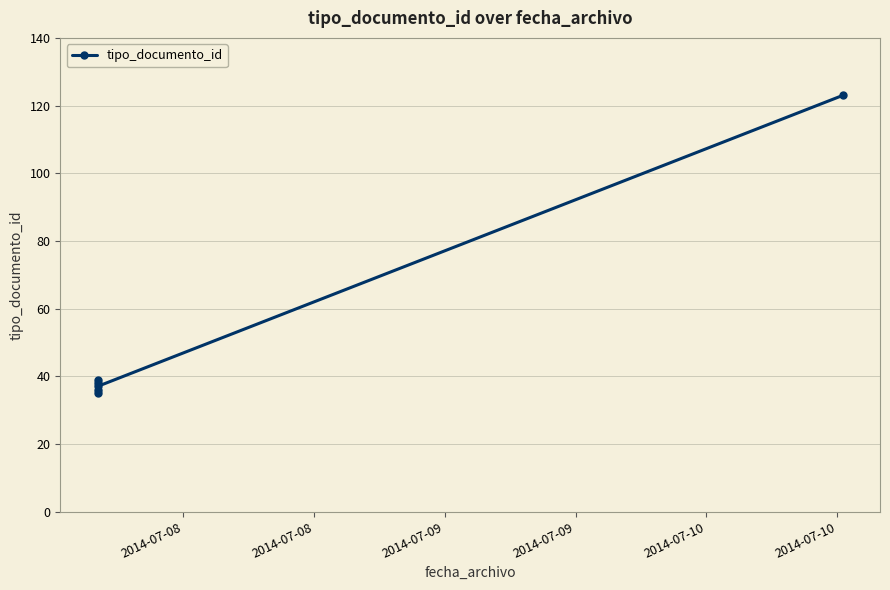

What is the change in value from 2014-07-08 to 2014-07-10?

+85